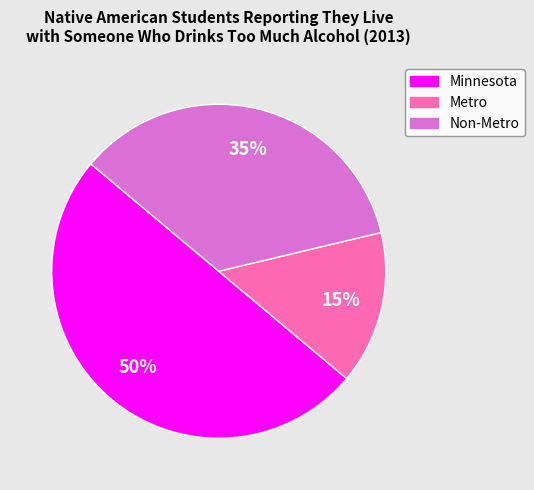

Combined, do Minnesota and Non-Metro account for over 50%?

Yes